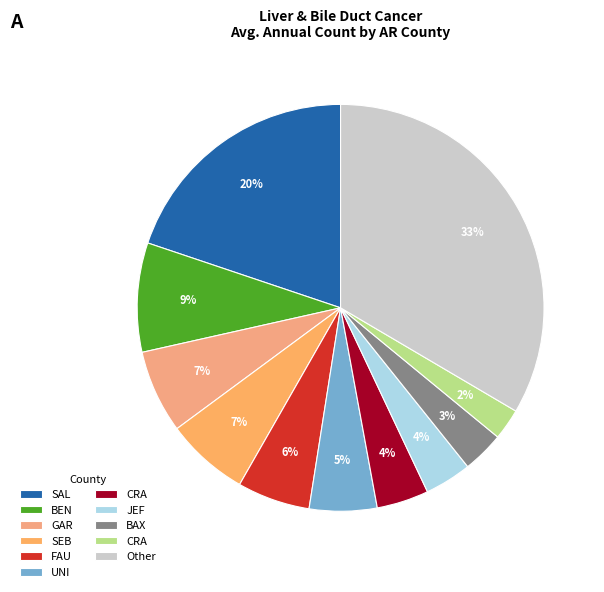

To the nearest percent, what is the difference between the largest and smallest slice percentages?

31%